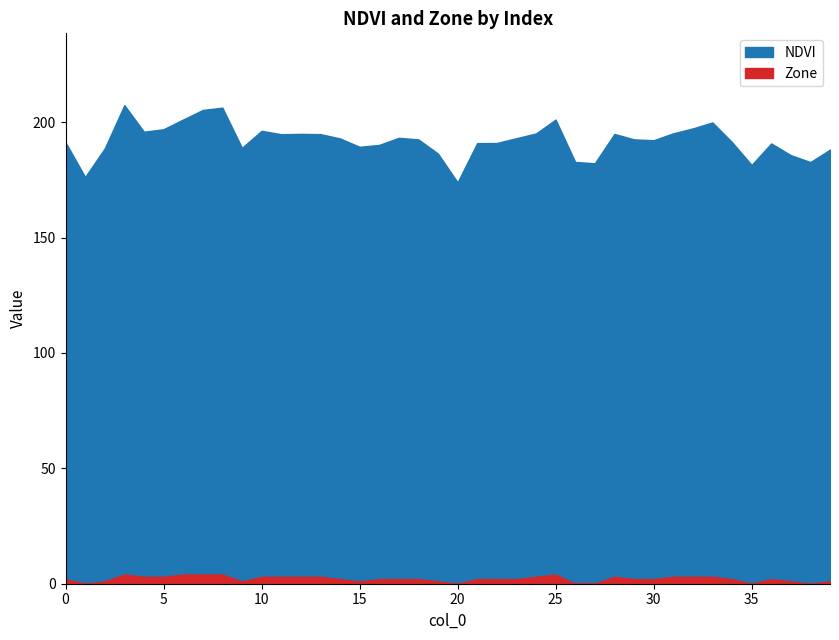

What are all the series names shown in the legend?

NDVI, Zone